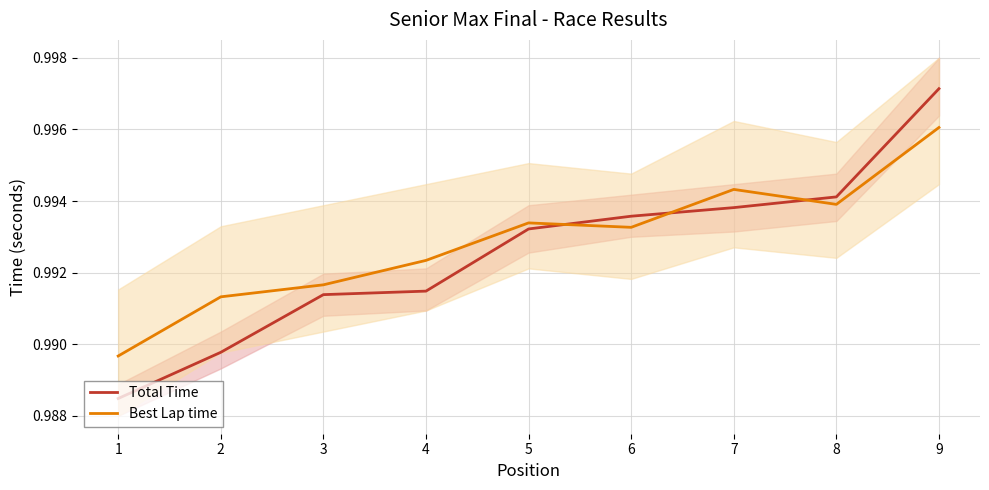

After their last crossing, which series has the higher values: Best Lap time or Total Time?

Total Time